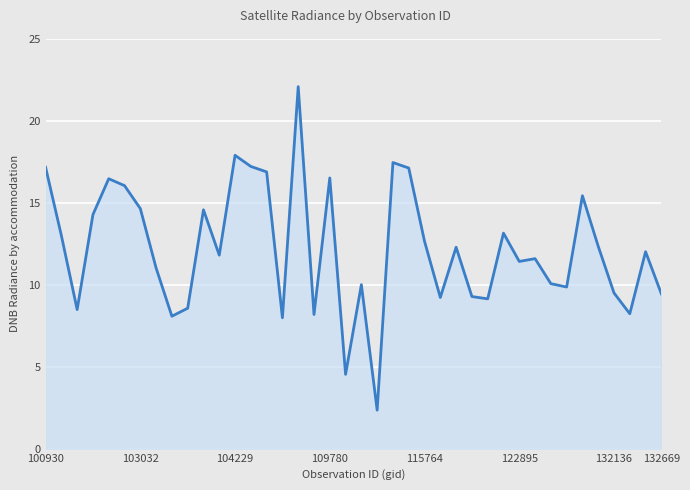

What is the difference between the maximum and minimum values?

19.7